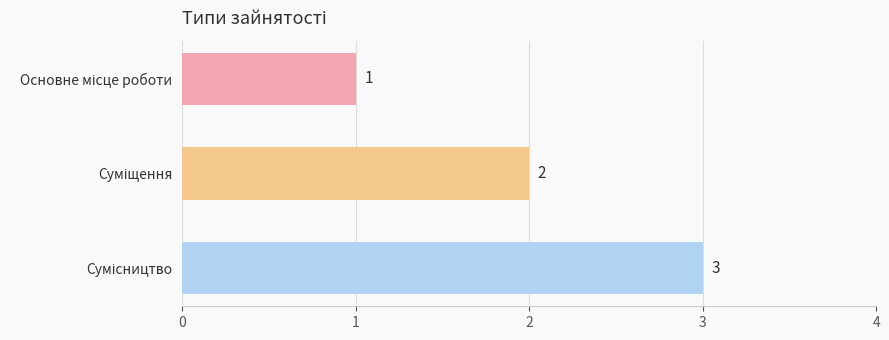

How many values are between 1 and 3?

3